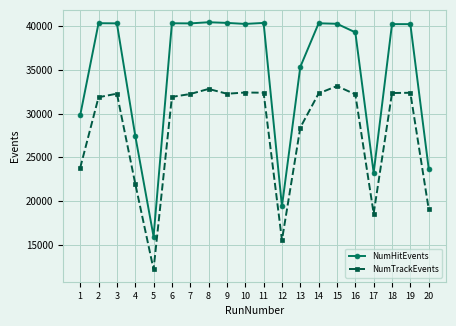

At how many categories does at least one series exceed 19183?

19